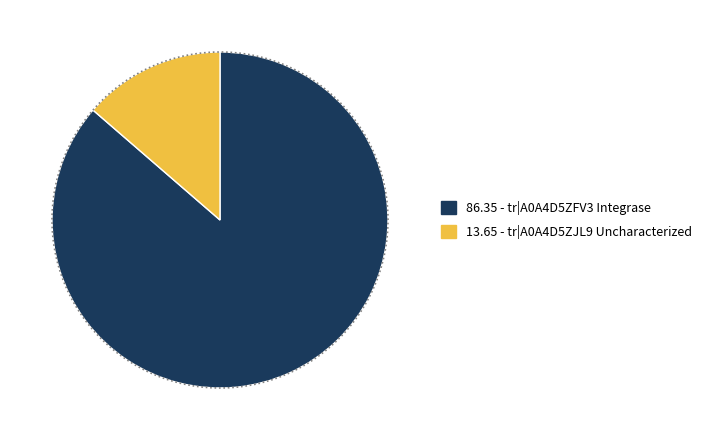

What portion of the pie excludes tr|A0A4D5ZJL9 Uncharacterized?

86.4%